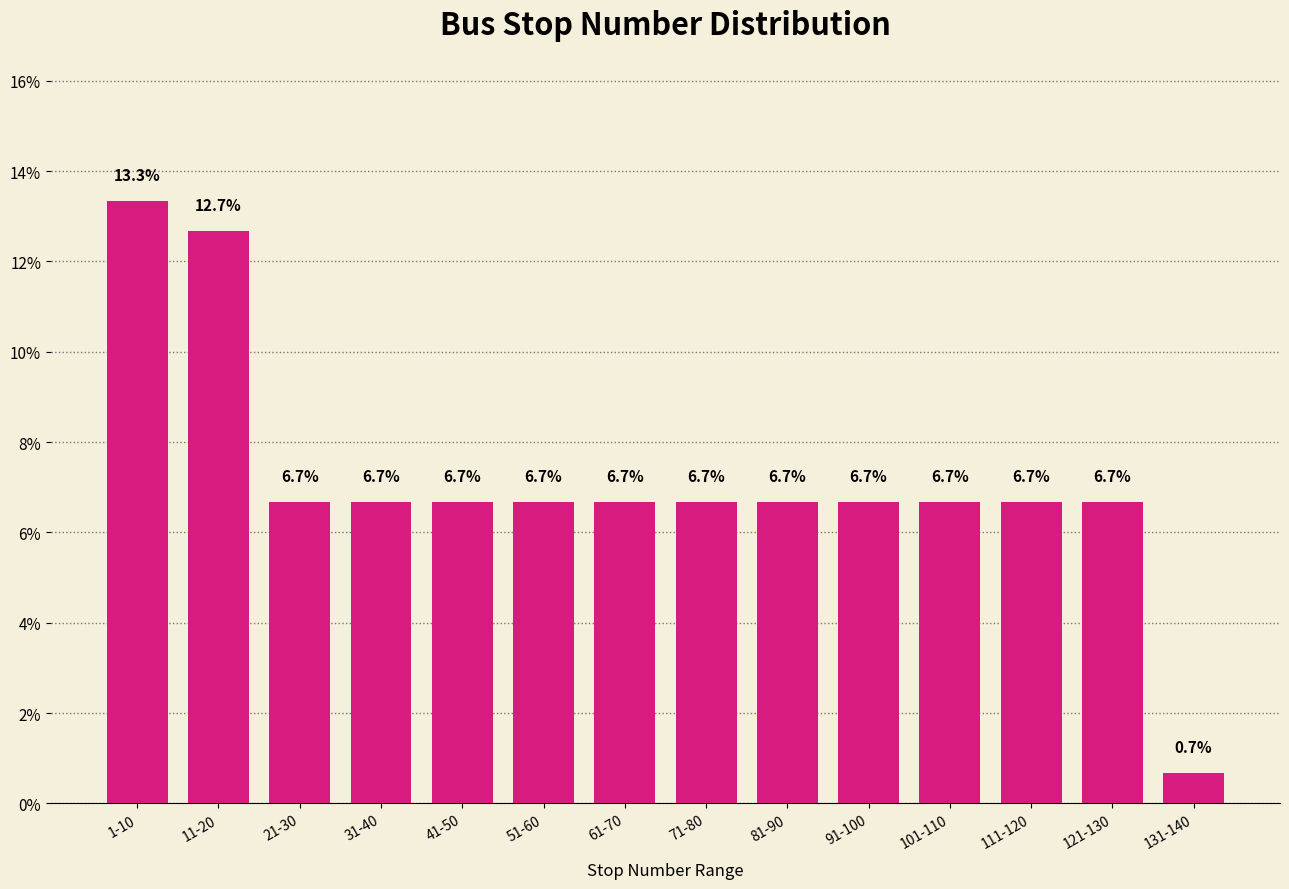

Reading left to right, list all the values displayed in this chart.

13.3	12.7	6.7	6.7	6.7	6.7	6.7	6.7	6.7	6.7	6.7	6.7	6.7	0.7